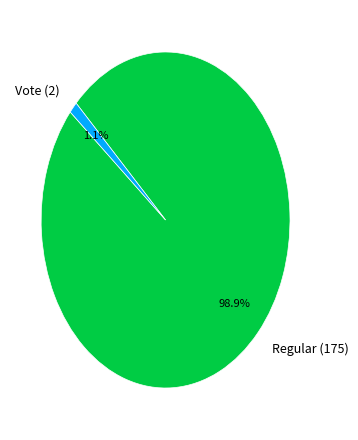

Is there a majority slice in this chart?

Yes